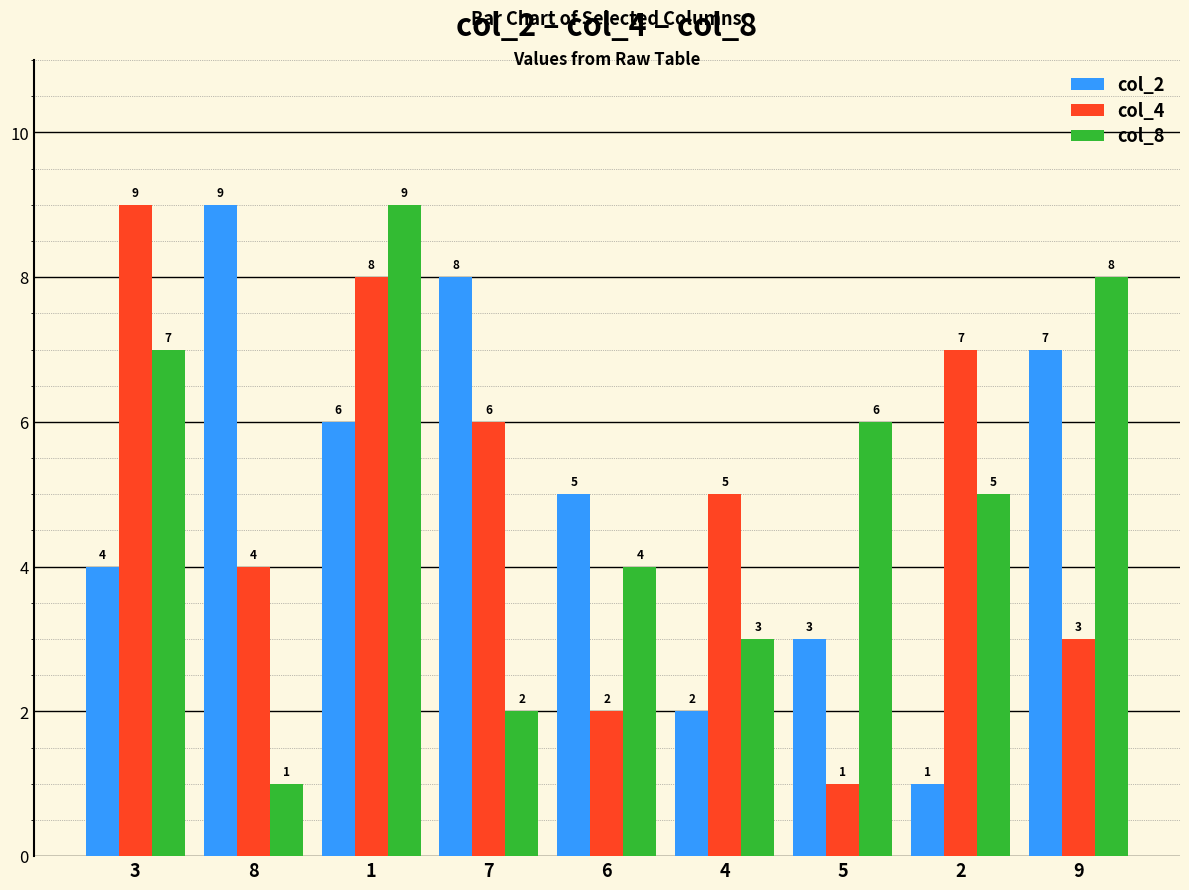

How many data points does each series have?

9